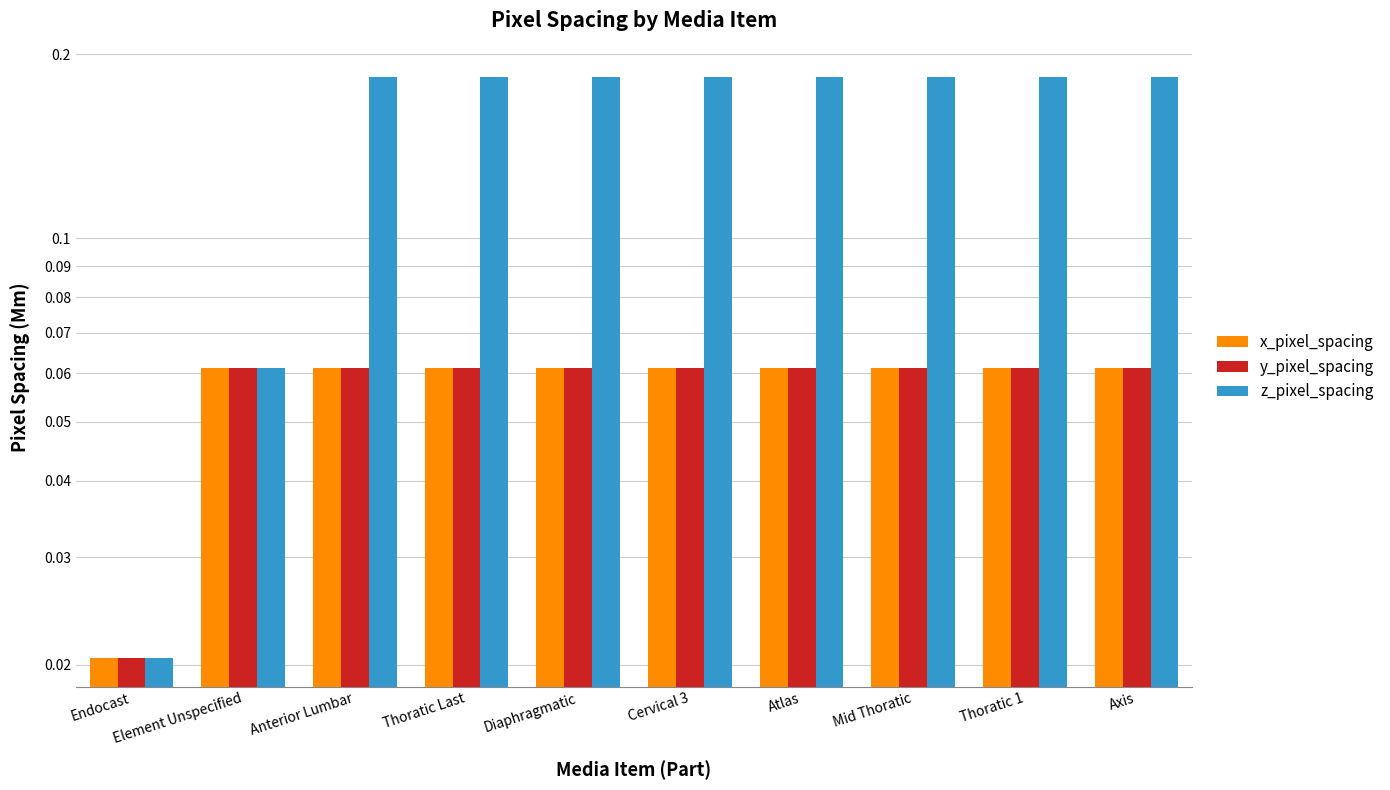

The value of x_pixel_spacing at Cervical 3 is 0.1. True or false?

True